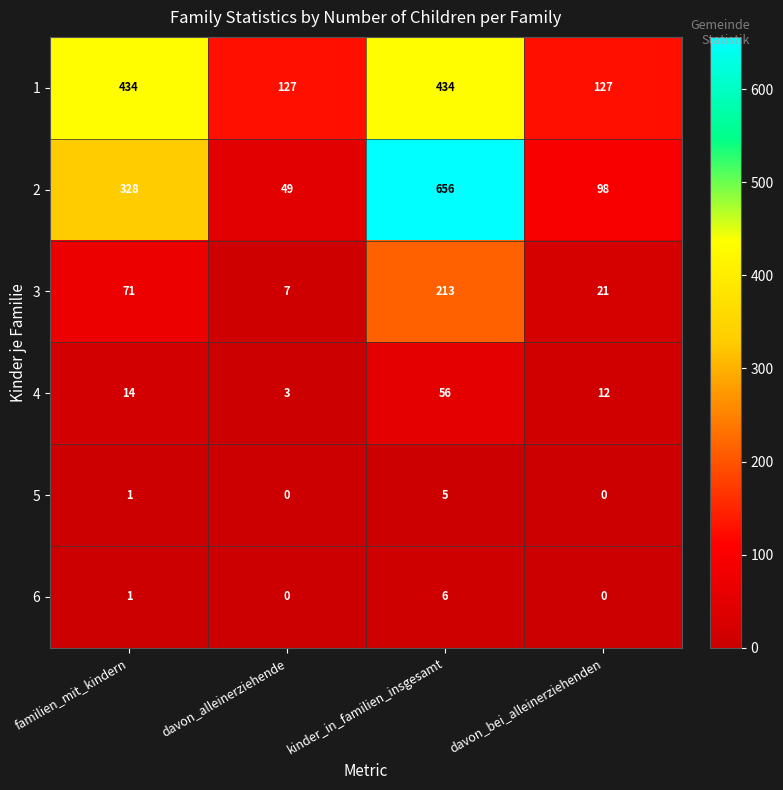

Is it true that 6 equals -2 at davon_bei_alleinerziehenden?

False